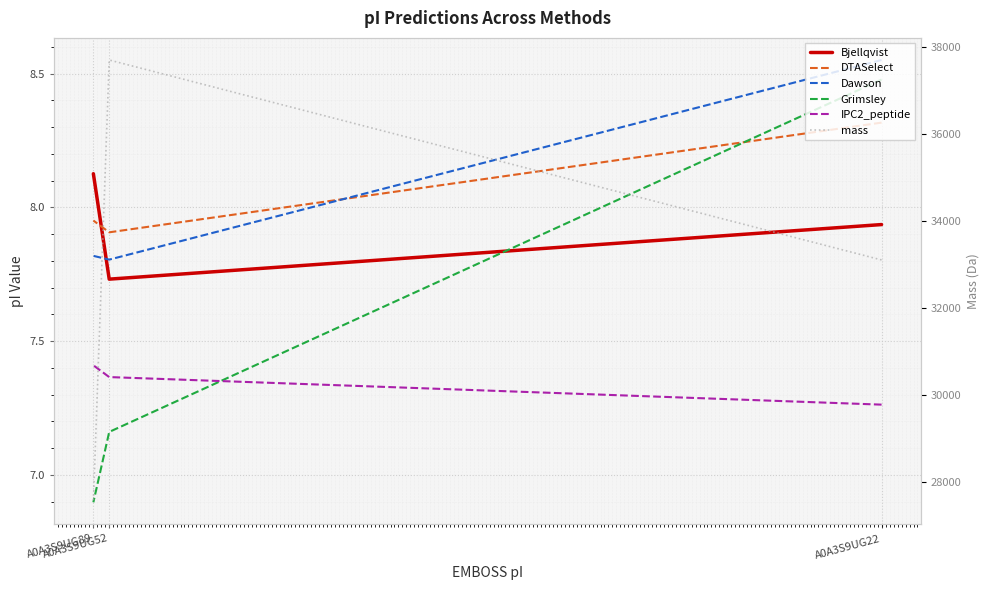

Reading left to right, list all the values displayed in this chart.

Bjellqvist: A0A3S9UG22=7.9	A0A3S9UG52=7.7	A0A3S9UG89=8.1
DTASelect: A0A3S9UG22=8.3	A0A3S9UG52=7.9	A0A3S9UG89=8.0
Dawson: A0A3S9UG22=8.6	A0A3S9UG52=7.8	A0A3S9UG89=7.8
Grimsley: A0A3S9UG22=8.5	A0A3S9UG52=7.2	A0A3S9UG89=6.9
IPC2_peptide: A0A3S9UG22=7.3	A0A3S9UG52=7.4	A0A3S9UG89=7.4
mass: A0A3S9UG22=33102.6	A0A3S9UG52=37693.5	A0A3S9UG89=27538.7